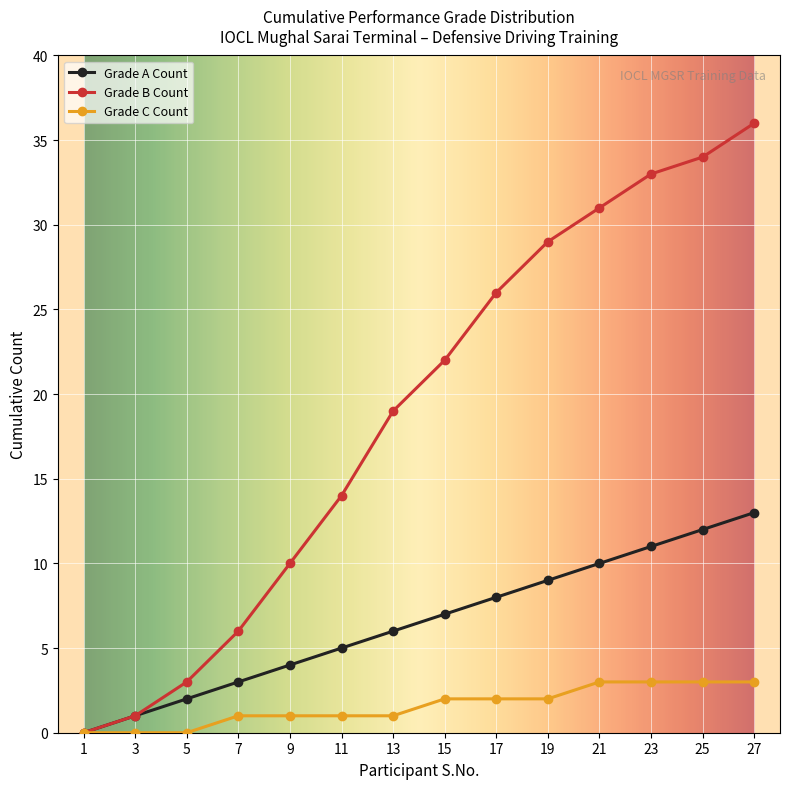

List the labels in order of Grade A Count value, smallest first.

1, 3, 5, 7, 9, 11, 13, 15, 17, 19, 21, 23, 25, 27